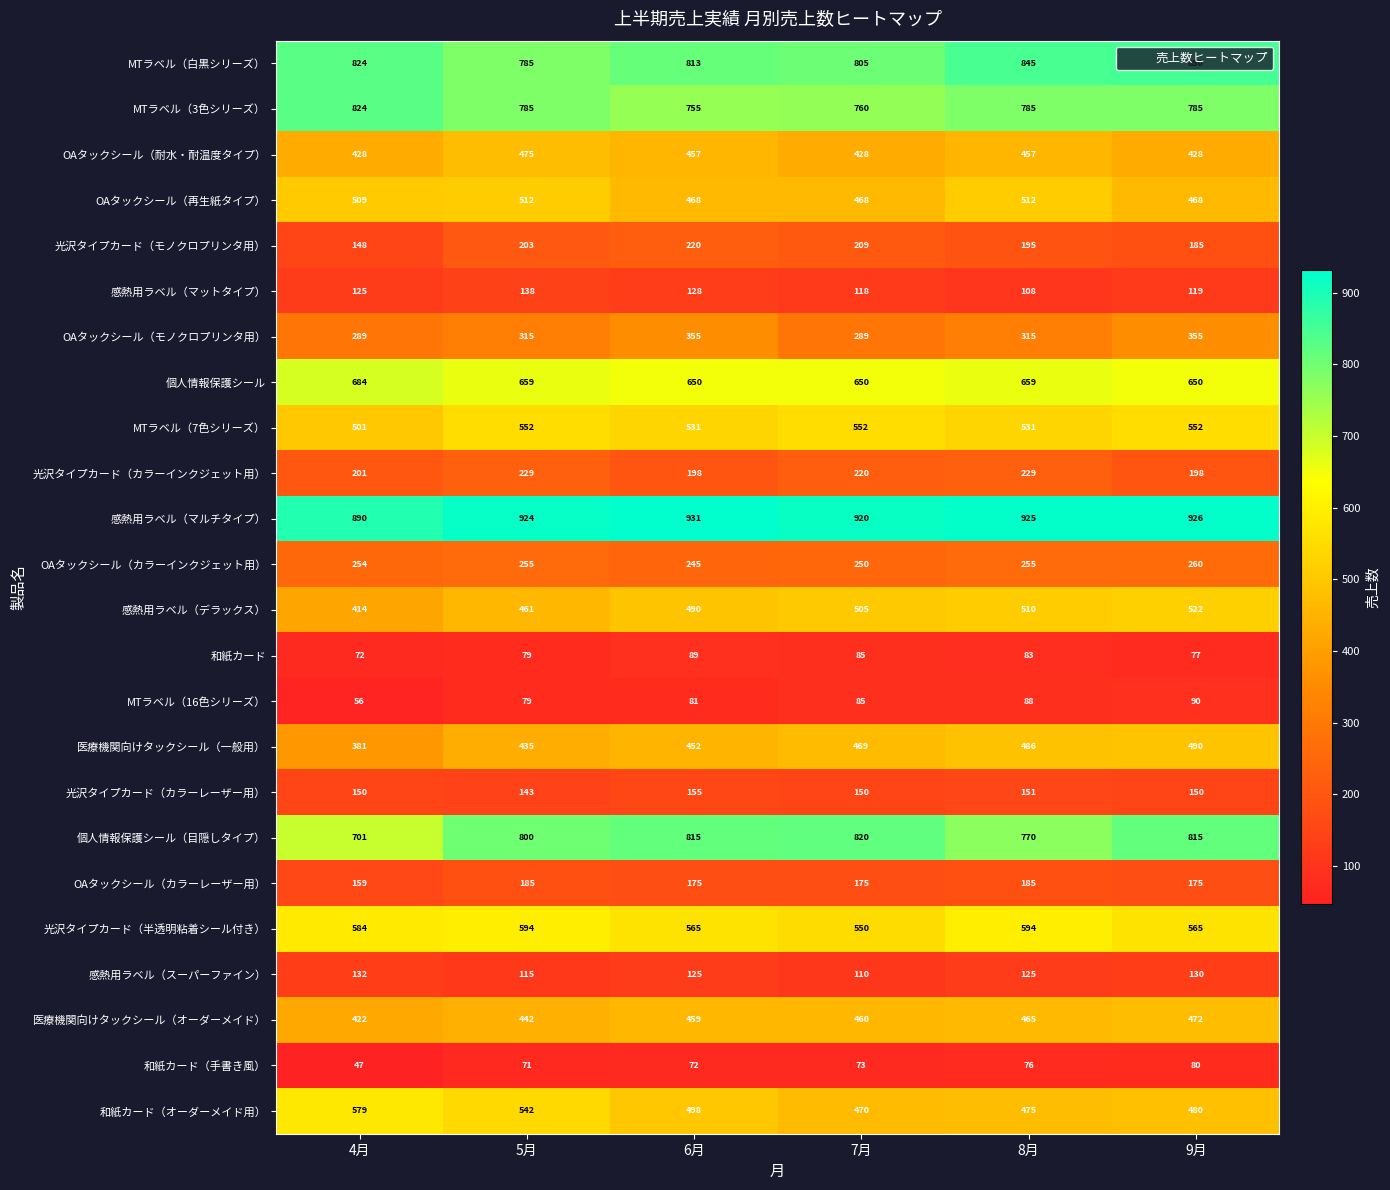

The value of 和紙カード（手書き風） at 5月 is 122. True or false?

False